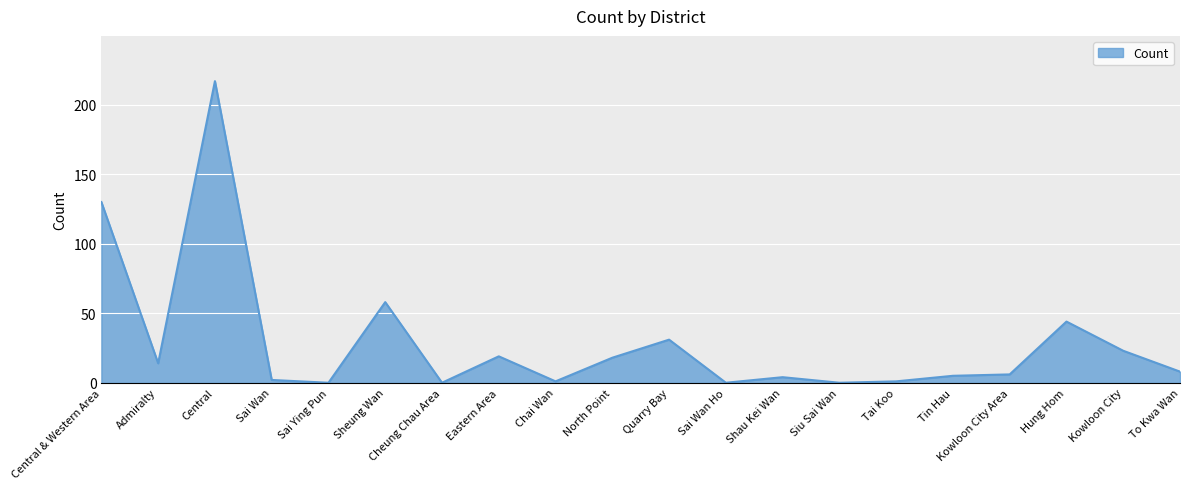

The value at Kowloon City is 23. True or false?

True